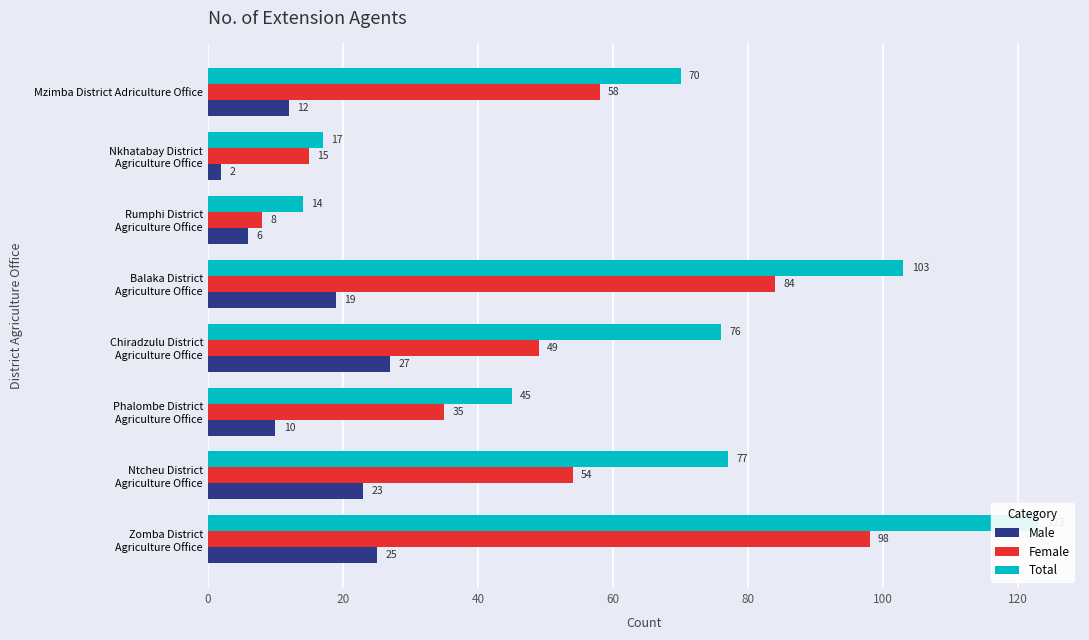

The Female series shows 162 at Zomba District Agriculture Office. True or false?

False